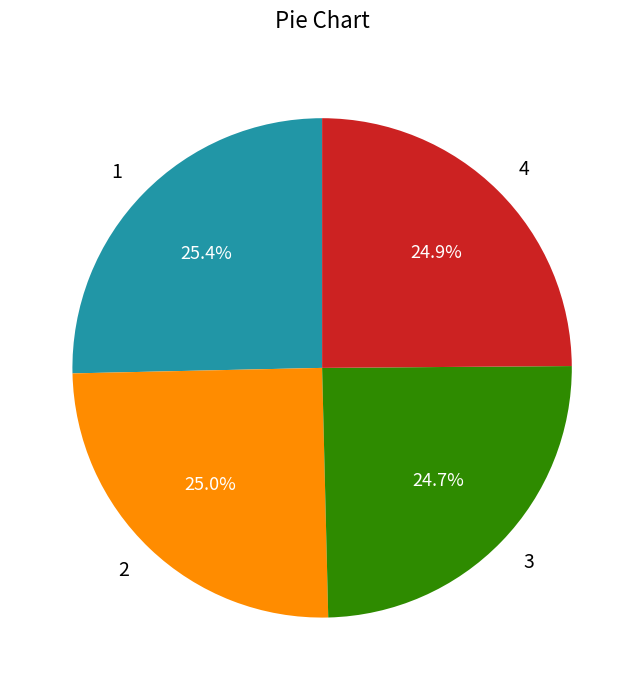

Approximately how many times larger is the value at 2 compared to 1?

1.0